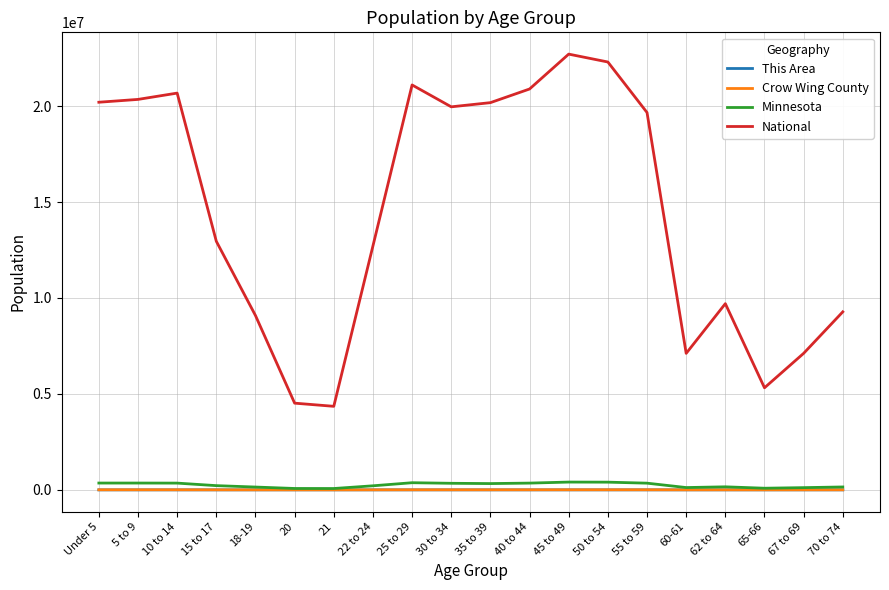

Which series has the largest total across all categories?

National